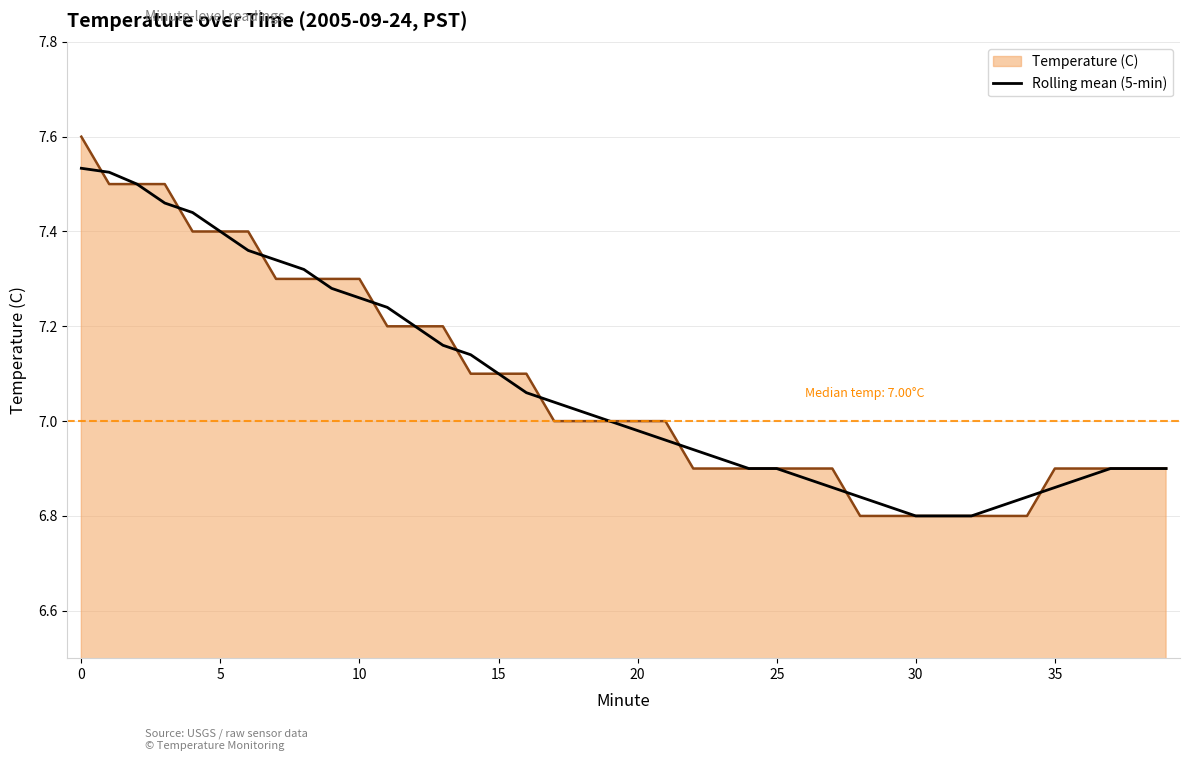

Rank the series by their maximum value, from lowest to highest.

Rolling mean (5-min), Temperature (C)